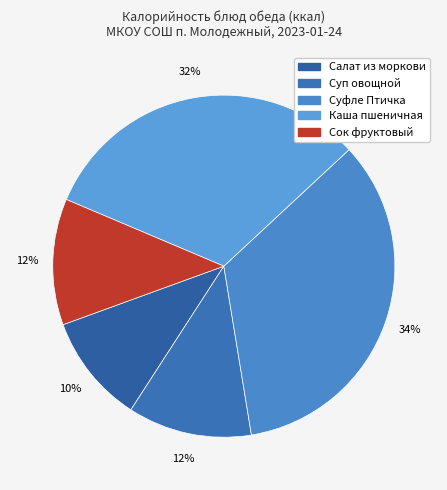

Which category has the biggest portion of the pie?

Суфле Птичка